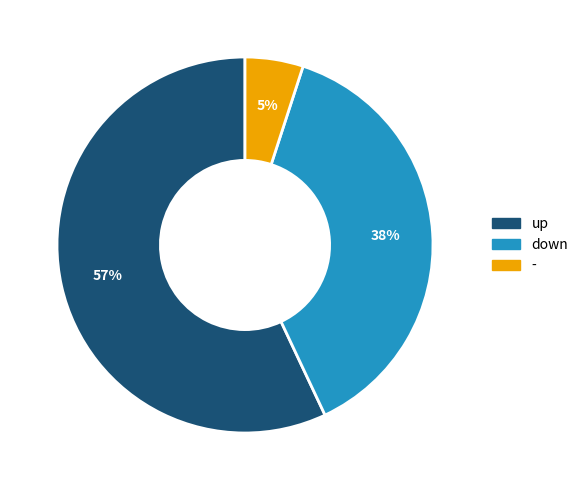

What percentage is the down slice, to the nearest percent?

38%